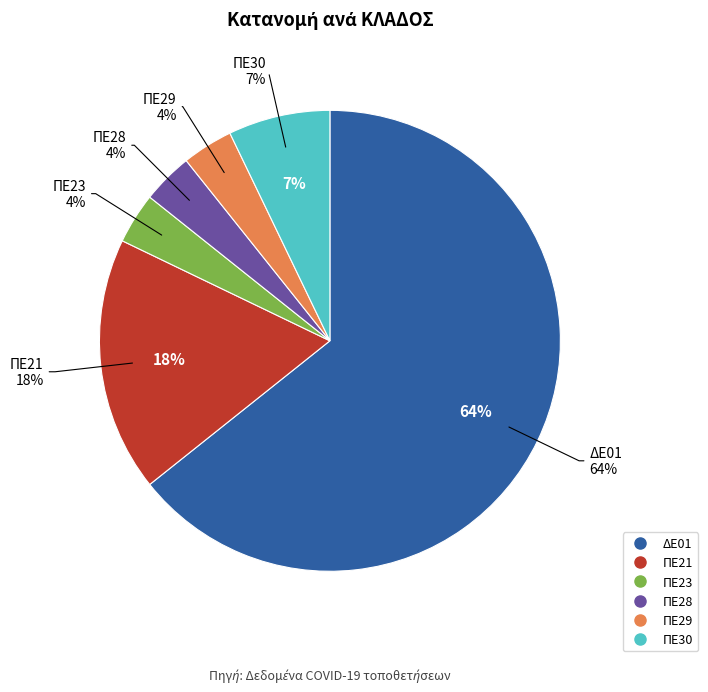

Which has a higher value, ΠΕ28 or ΠΕ23?

ΠΕ28